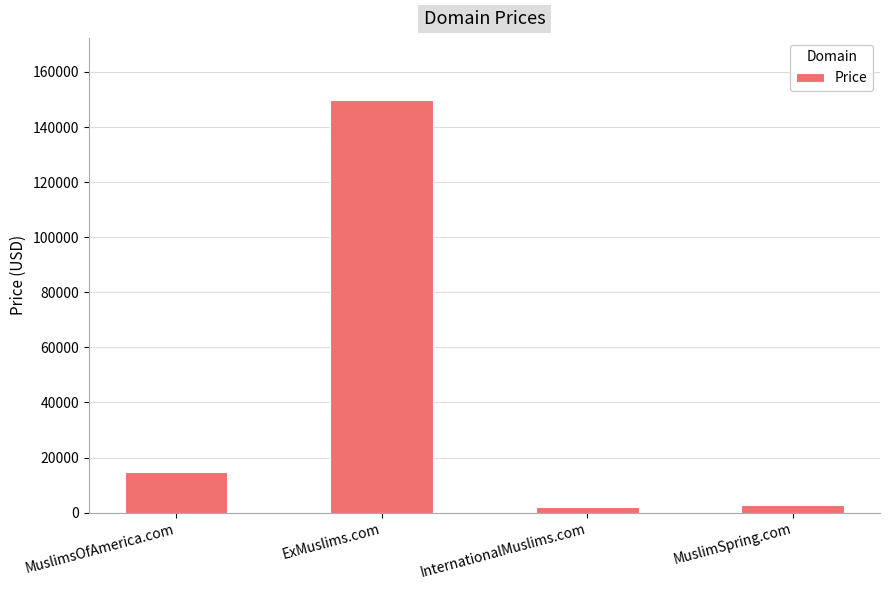

The value at MuslimsOfAmerica.com is 5932. True or false?

False